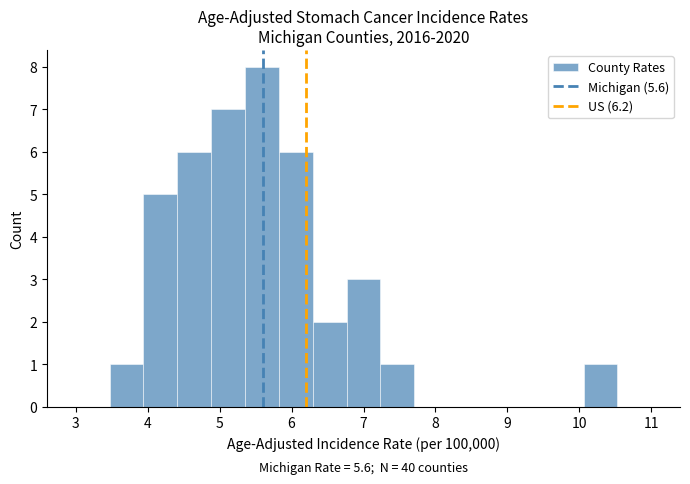

Over which range of the x-axis is the bar tallest?

5.4 to 5.8